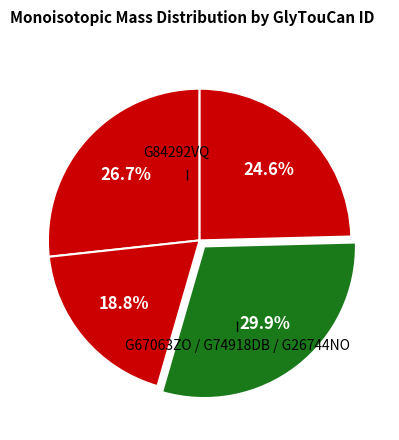

How many slices are in this pie chart?

4